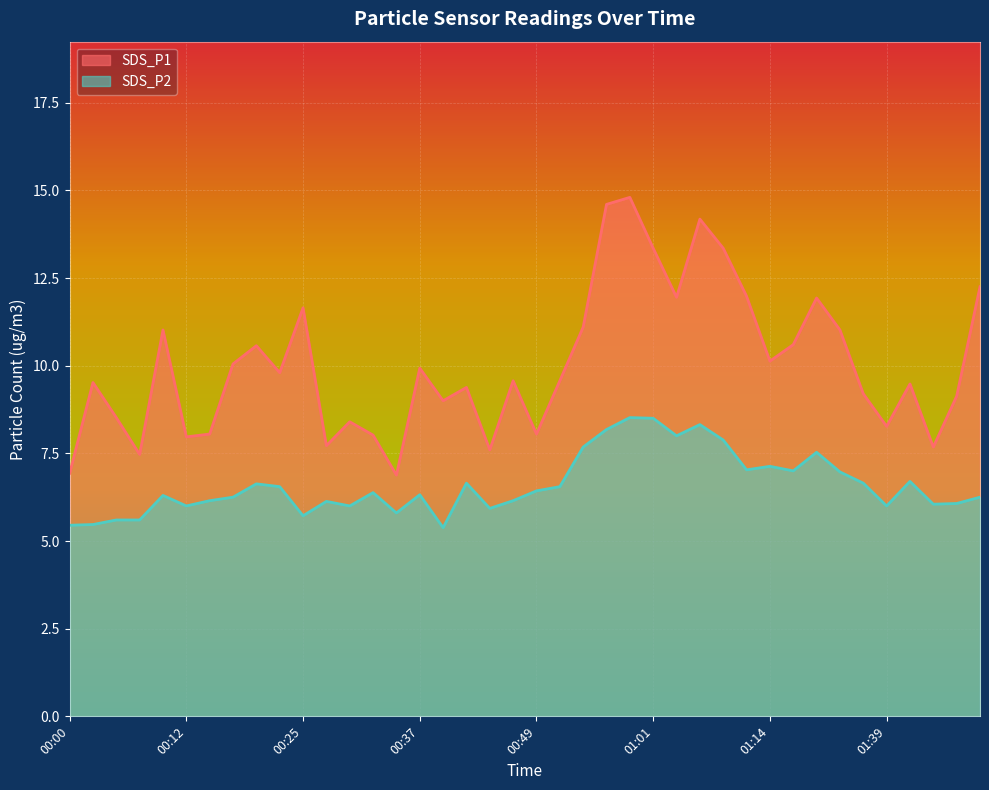

Reading right to left, transcribe all the data shown in this chart.

SDS_P1: 01:49=12.2	01:47=9.1	01:44=7.7	01:41=9.5	01:39=8.3	01:23=9.2	01:21=11.0	01:18=11.9	01:16=10.6	01:14=10.1	01:11=12.0	01:09=13.3	01:06=14.2	01:04=11.9	01:01=13.3	00:59=14.8	00:57=14.6	00:54=11.1	00:52=9.6	00:49=8.1	00:47=9.6	00:44=7.6	00:42=9.4	00:39=9.0	00:37=9.9	00:34=6.9	00:32=8.0	00:29=8.4	00:27=7.7	00:25=11.7	00:22=9.8	00:20=10.6	00:17=10.1	00:15=8.1	00:12=8.0	00:10=11.0	00:07=7.5	00:05=8.5	00:03=9.5	00:00=6.9
SDS_P2: 01:49=6.2	01:47=6.1	01:44=6.0	01:41=6.7	01:39=6.0	01:23=6.7	01:21=7.0	01:18=7.5	01:16=7.0	01:14=7.1	01:11=7.0	01:09=7.9	01:06=8.3	01:04=8.0	01:01=8.5	00:59=8.5	00:57=8.2	00:54=7.7	00:52=6.5	00:49=6.4	00:47=6.2	00:44=5.9	00:42=6.7	00:39=5.4	00:37=6.3	00:34=5.8	00:32=6.4	00:29=6.0	00:27=6.1	00:25=5.7	00:22=6.5	00:20=6.6	00:17=6.2	00:15=6.2	00:12=6.0	00:10=6.3	00:07=5.6	00:05=5.6	00:03=5.5	00:00=5.5